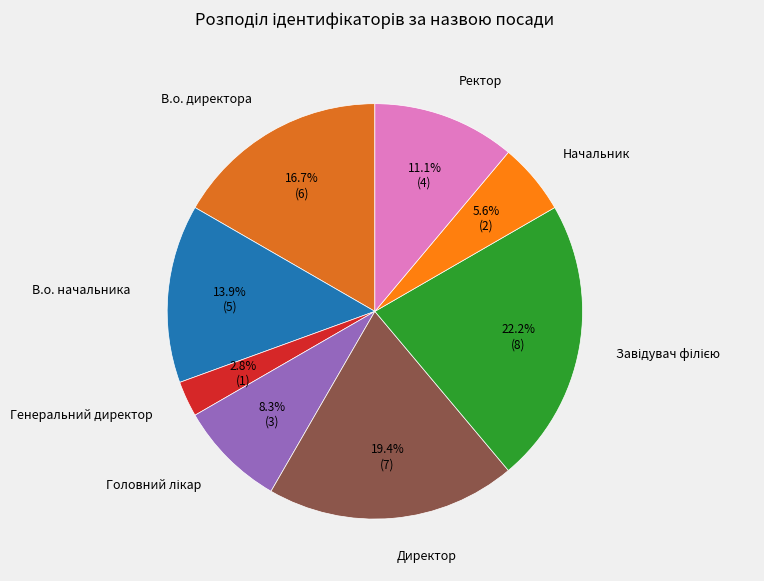

How much of the chart is everything except Генеральний директор?

97.2%